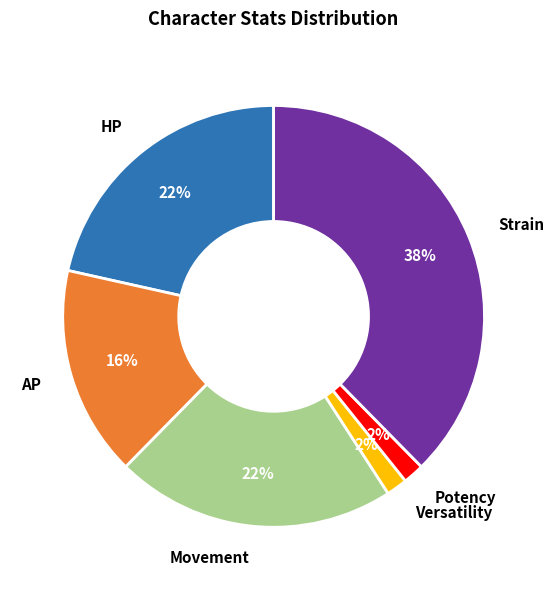

Do Versatility and Strain together represent more than half of the pie?

No